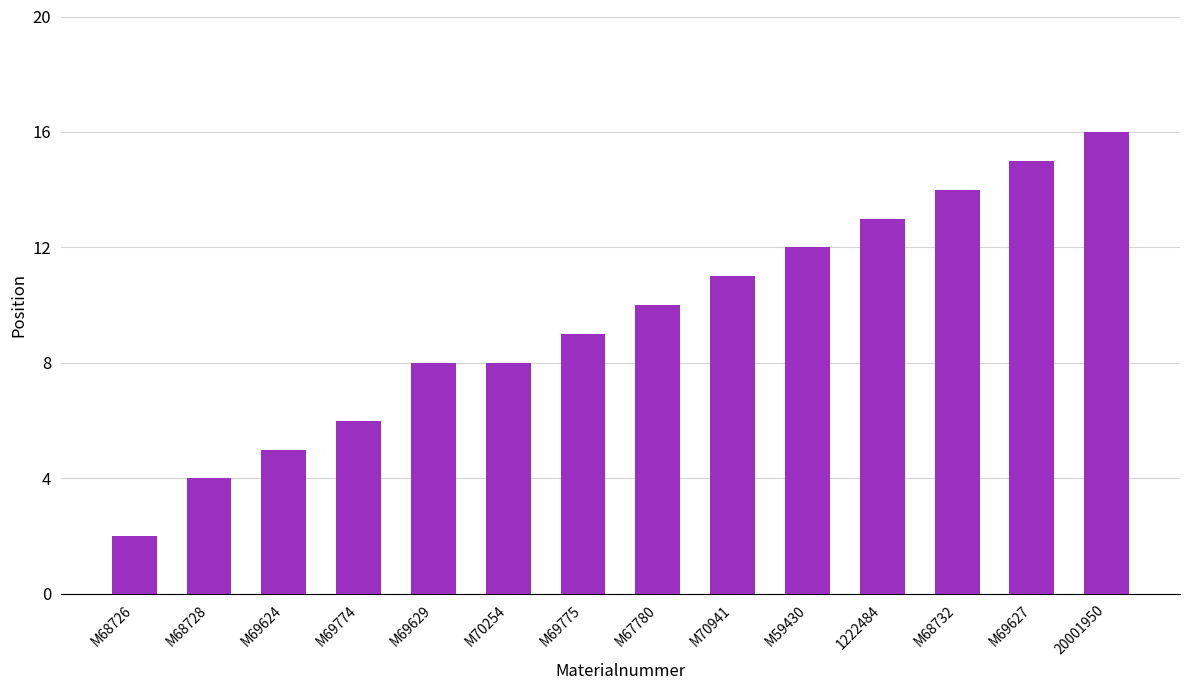

What is the greatest value displayed?

16